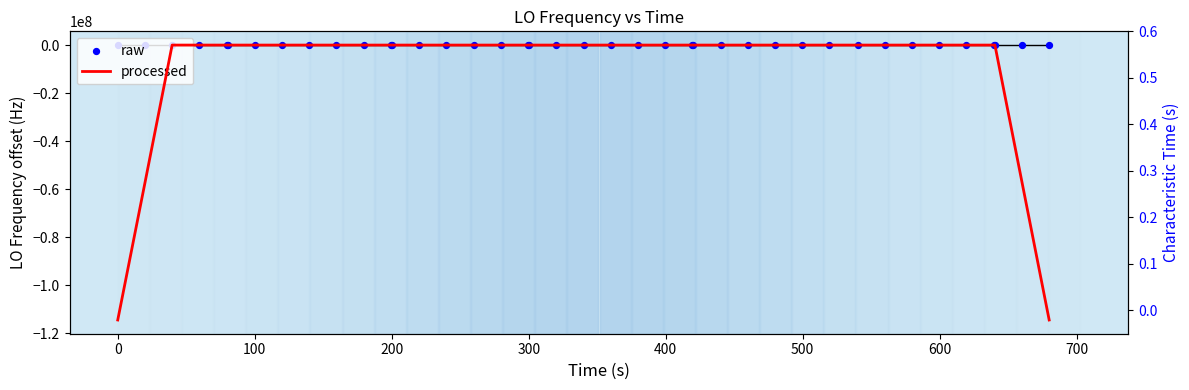

Which series has the largest total across all categories?

raw